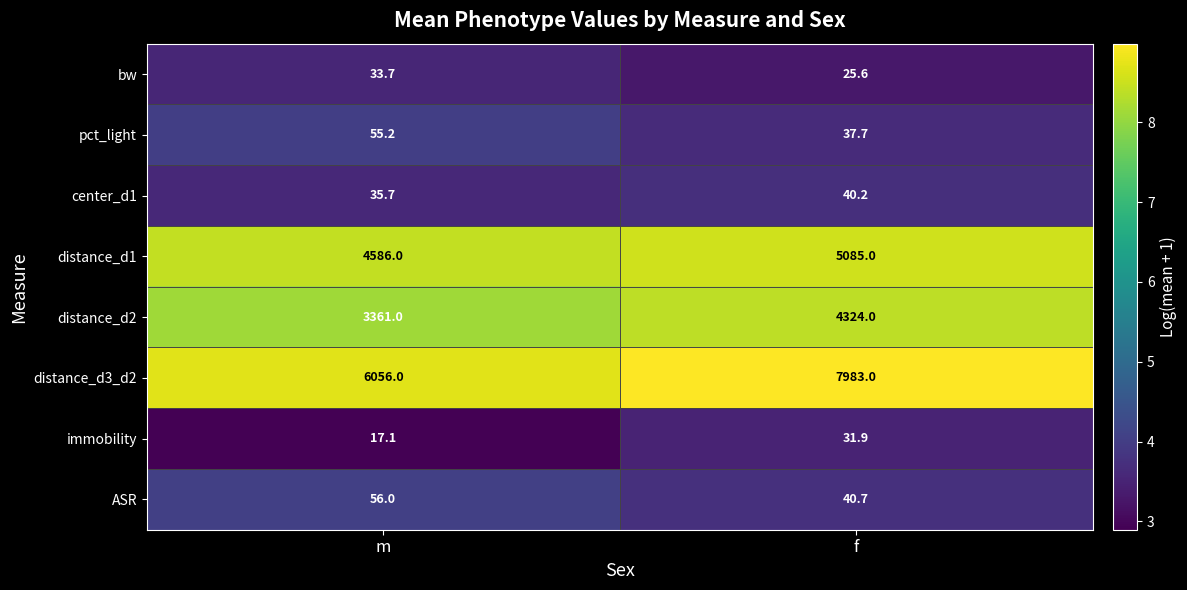

The value of pct_light at m is 84.5. True or false?

False